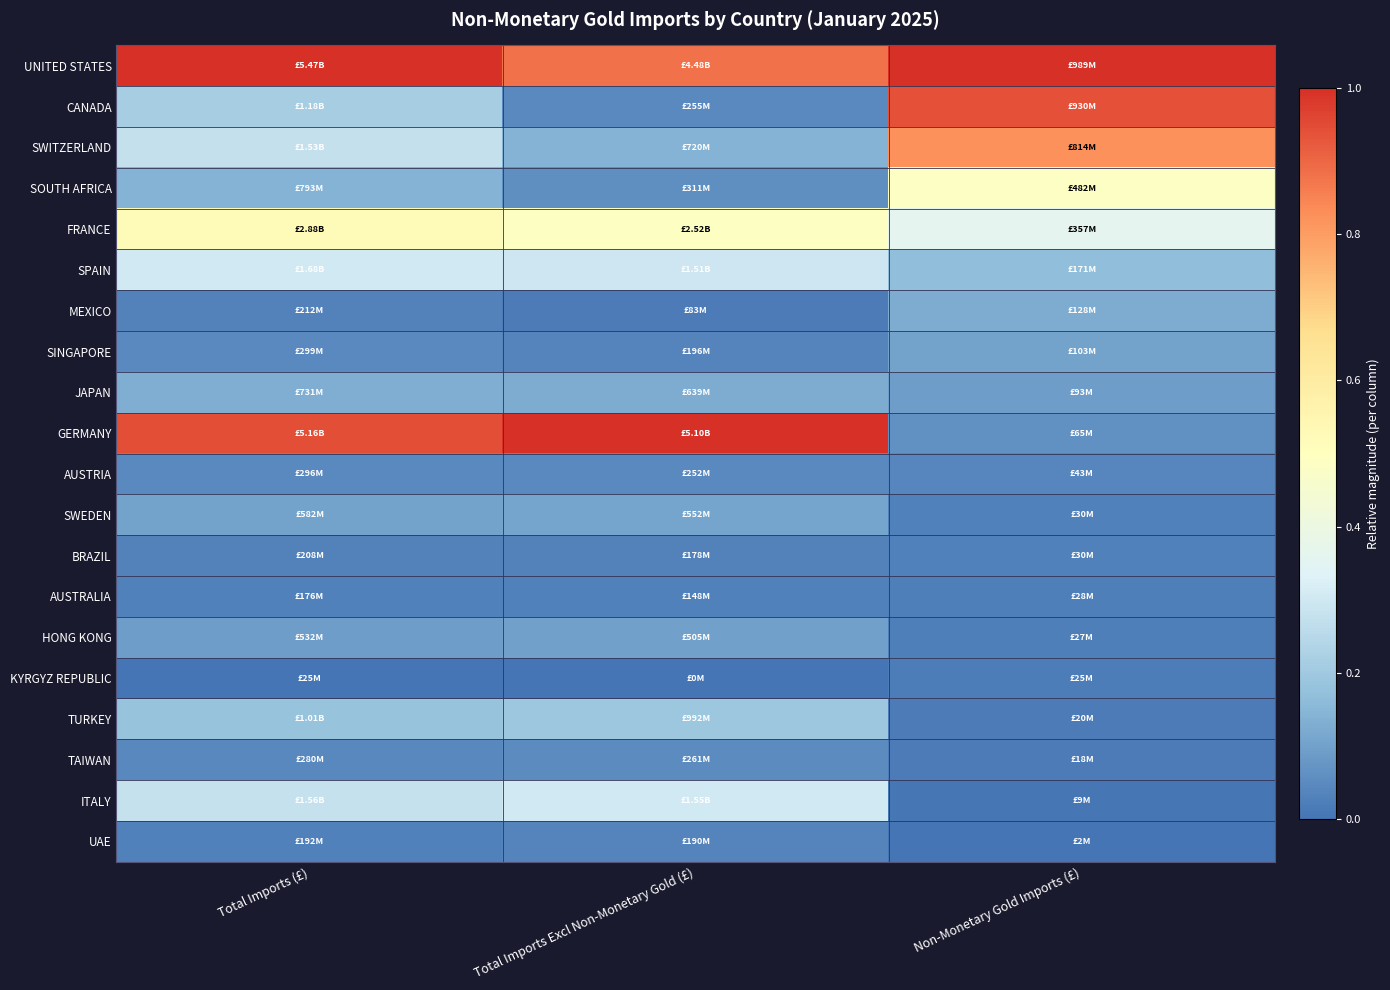

Reading left to right, transcribe all the data shown in this chart.

UNITED STATES: Total Imports (£)=1.0	Total Imports Excl Non-Monetary Gold (£)=0.9	Non-Monetary Gold Imports (£)=1.0
CANADA: Total Imports (£)=0.2	Total Imports Excl Non-Monetary Gold (£)=0.0	Non-Monetary Gold Imports (£)=0.9
SWITZERLAND: Total Imports (£)=0.3	Total Imports Excl Non-Monetary Gold (£)=0.1	Non-Monetary Gold Imports (£)=0.8
SOUTH AFRICA: Total Imports (£)=0.1	Total Imports Excl Non-Monetary Gold (£)=0.1	Non-Monetary Gold Imports (£)=0.5
FRANCE: Total Imports (£)=0.5	Total Imports Excl Non-Monetary Gold (£)=0.5	Non-Monetary Gold Imports (£)=0.4
SPAIN: Total Imports (£)=0.3	Total Imports Excl Non-Monetary Gold (£)=0.3	Non-Monetary Gold Imports (£)=0.2
MEXICO: Total Imports (£)=0.0	Total Imports Excl Non-Monetary Gold (£)=0.0	Non-Monetary Gold Imports (£)=0.1
SINGAPORE: Total Imports (£)=0.1	Total Imports Excl Non-Monetary Gold (£)=0.0	Non-Monetary Gold Imports (£)=0.1
JAPAN: Total Imports (£)=0.1	Total Imports Excl Non-Monetary Gold (£)=0.1	Non-Monetary Gold Imports (£)=0.1
GERMANY: Total Imports (£)=0.9	Total Imports Excl Non-Monetary Gold (£)=1.0	Non-Monetary Gold Imports (£)=0.1
AUSTRIA: Total Imports (£)=0.0	Total Imports Excl Non-Monetary Gold (£)=0.0	Non-Monetary Gold Imports (£)=0.0
SWEDEN: Total Imports (£)=0.1	Total Imports Excl Non-Monetary Gold (£)=0.1	Non-Monetary Gold Imports (£)=0.0
BRAZIL: Total Imports (£)=0.0	Total Imports Excl Non-Monetary Gold (£)=0.0	Non-Monetary Gold Imports (£)=0.0
AUSTRALIA: Total Imports (£)=0.0	Total Imports Excl Non-Monetary Gold (£)=0.0	Non-Monetary Gold Imports (£)=0.0
HONG KONG: Total Imports (£)=0.1	Total Imports Excl Non-Monetary Gold (£)=0.1	Non-Monetary Gold Imports (£)=0.0
KYRGYZ REPUBLIC: Total Imports (£)=0.0	Total Imports Excl Non-Monetary Gold (£)=0.0	Non-Monetary Gold Imports (£)=0.0
TURKEY: Total Imports (£)=0.2	Total Imports Excl Non-Monetary Gold (£)=0.2	Non-Monetary Gold Imports (£)=0.0
TAIWAN: Total Imports (£)=0.0	Total Imports Excl Non-Monetary Gold (£)=0.1	Non-Monetary Gold Imports (£)=0.0
ITALY: Total Imports (£)=0.3	Total Imports Excl Non-Monetary Gold (£)=0.3	Non-Monetary Gold Imports (£)=0.0
UAE: Total Imports (£)=0.0	Total Imports Excl Non-Monetary Gold (£)=0.0	Non-Monetary Gold Imports (£)=0.0